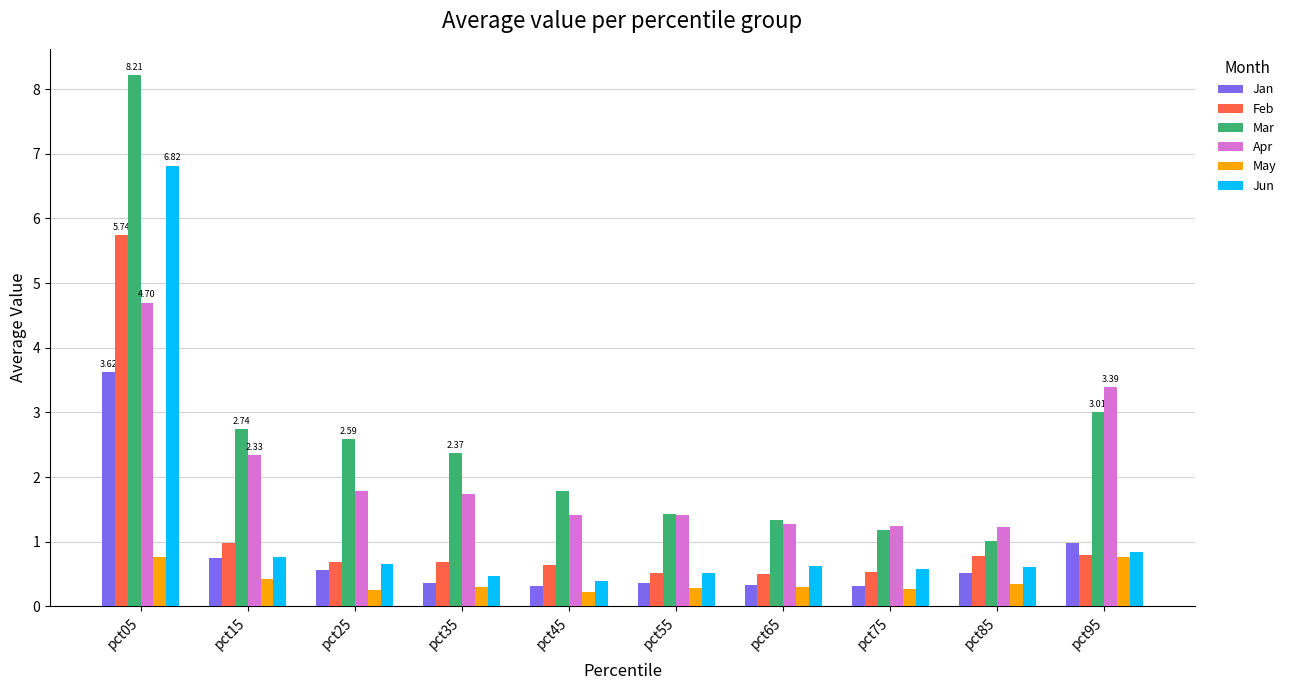

What is the lowest value of the Mar series?

1.0